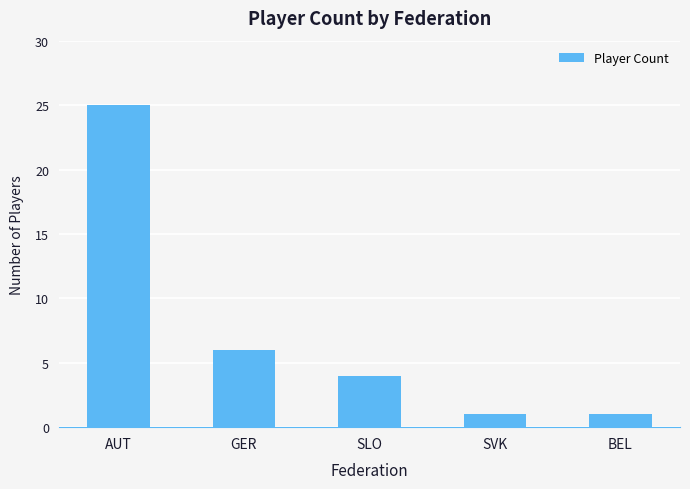

Reading left to right, list all the values displayed in this chart.

AUT=25	GER=6	SLO=4	SVK=1	BEL=1